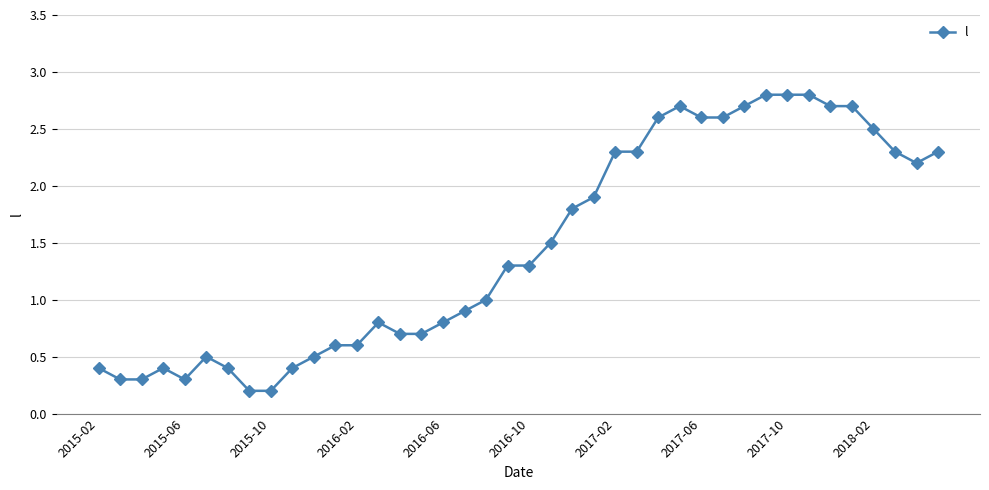

How many lines are shown in the chart?

1